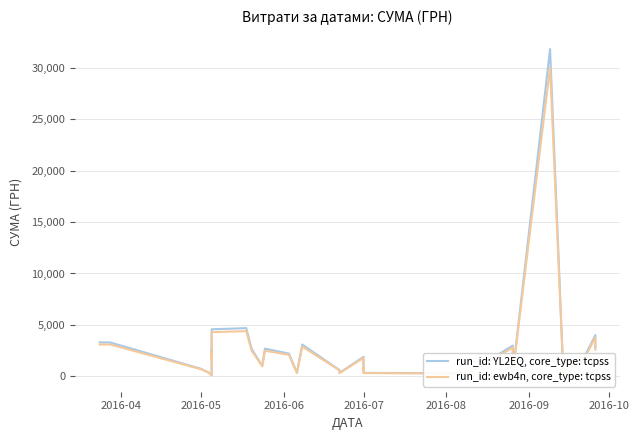

Is this an area chart (filled region under the line)?

No